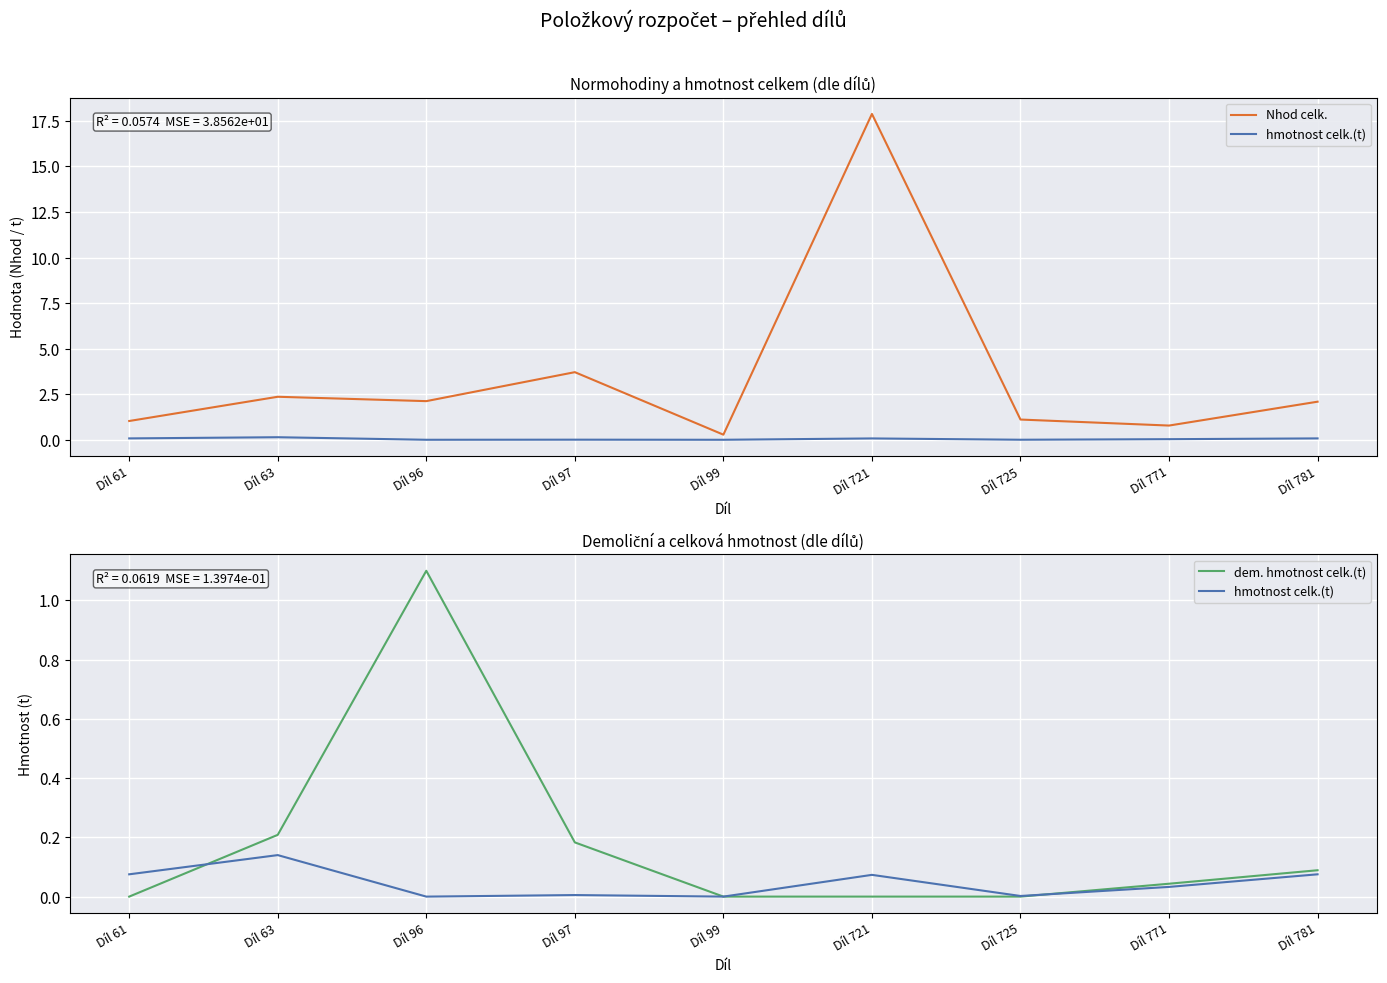

What is the difference between the second highest and second lowest values in the dem. hmotnost celk.(t) series?

0.2